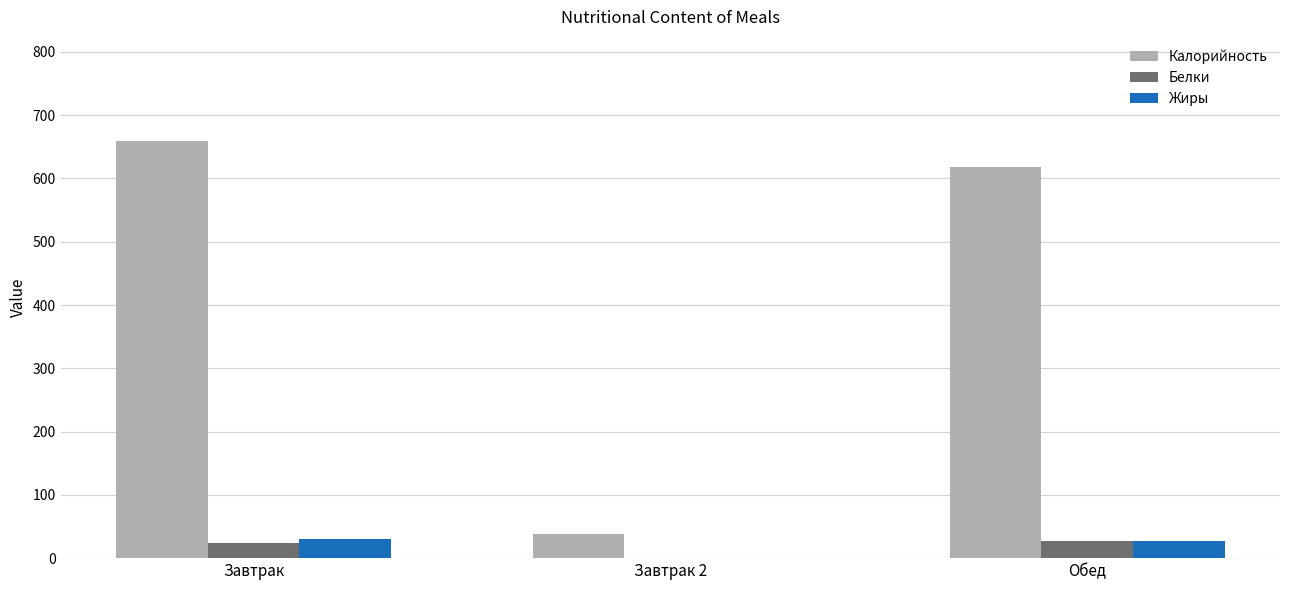

Between Завтрак 2 and Обед, which series saw the biggest shift?

Калорийность